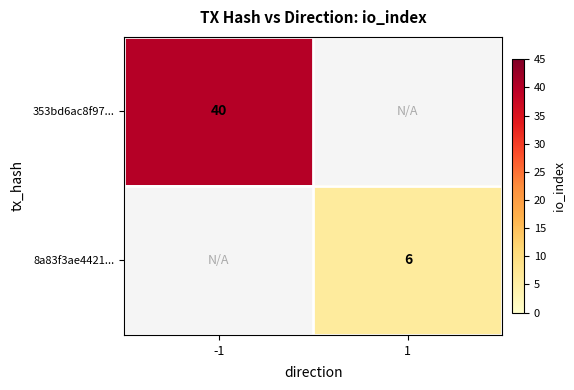

The value of 353bd6ac8f97... at -1 is 24.1. True or false?

False